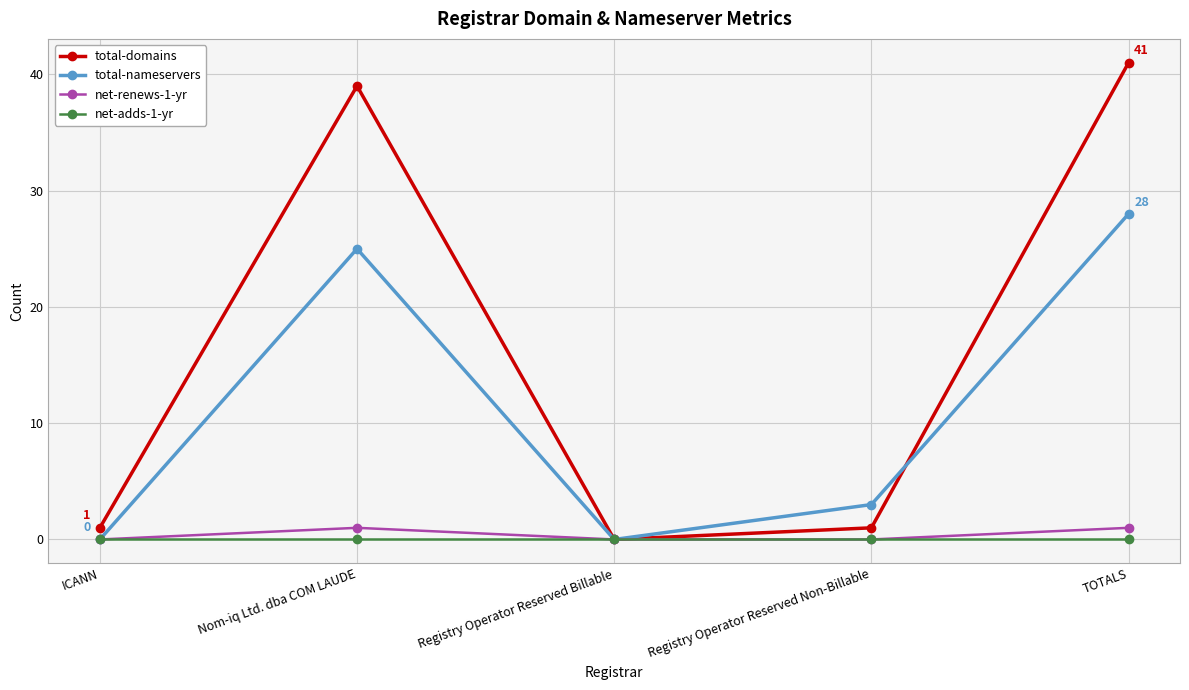

True or false: net-renews-1-yr has more than 2 points higher than both neighbors.

False